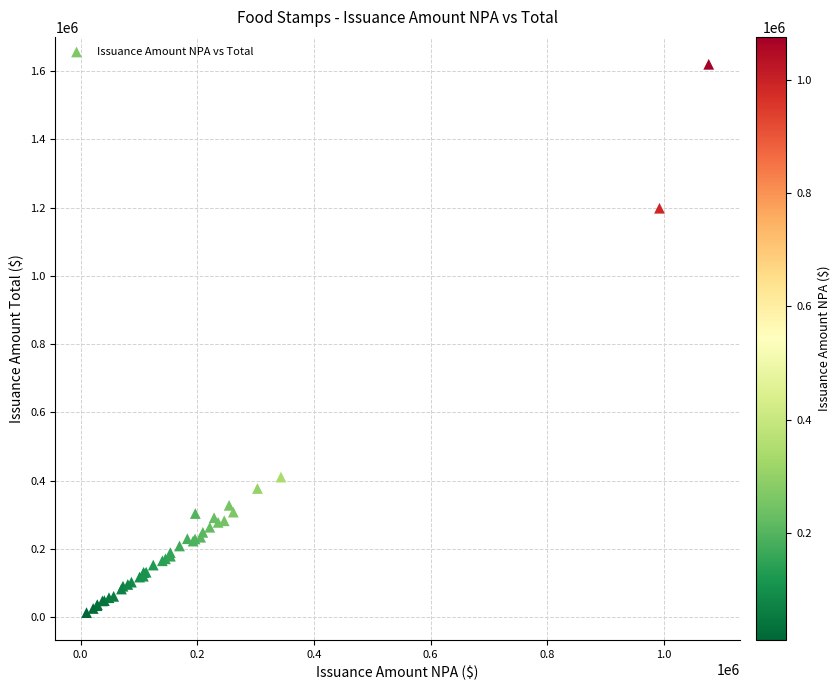

What Y value in the scatter plot is closest to 816399?

1198093